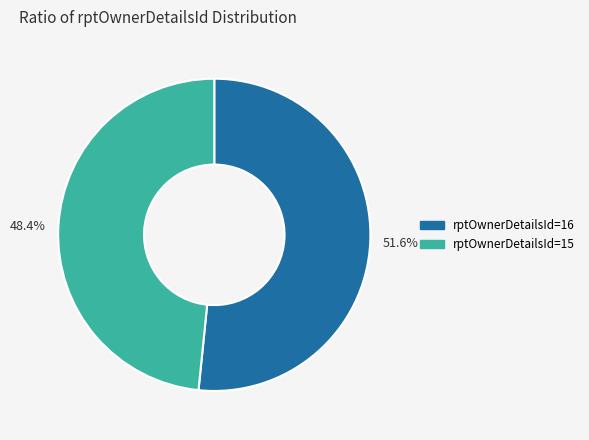

How many segments does this pie chart have?

2